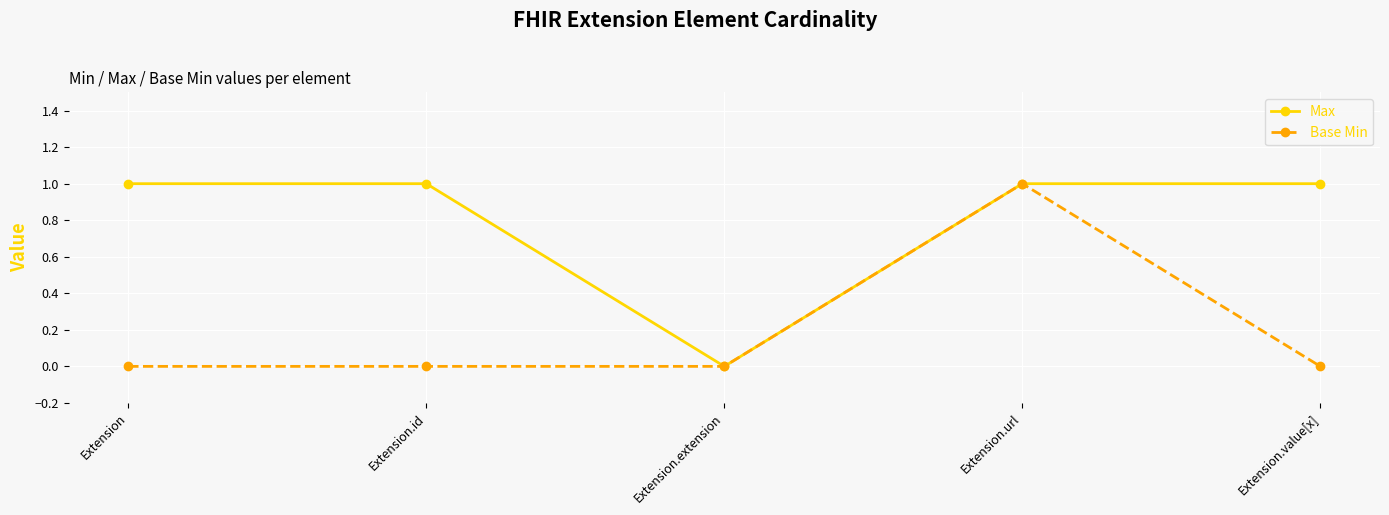

True or false: Max has more than 2 interior local peaks.

False